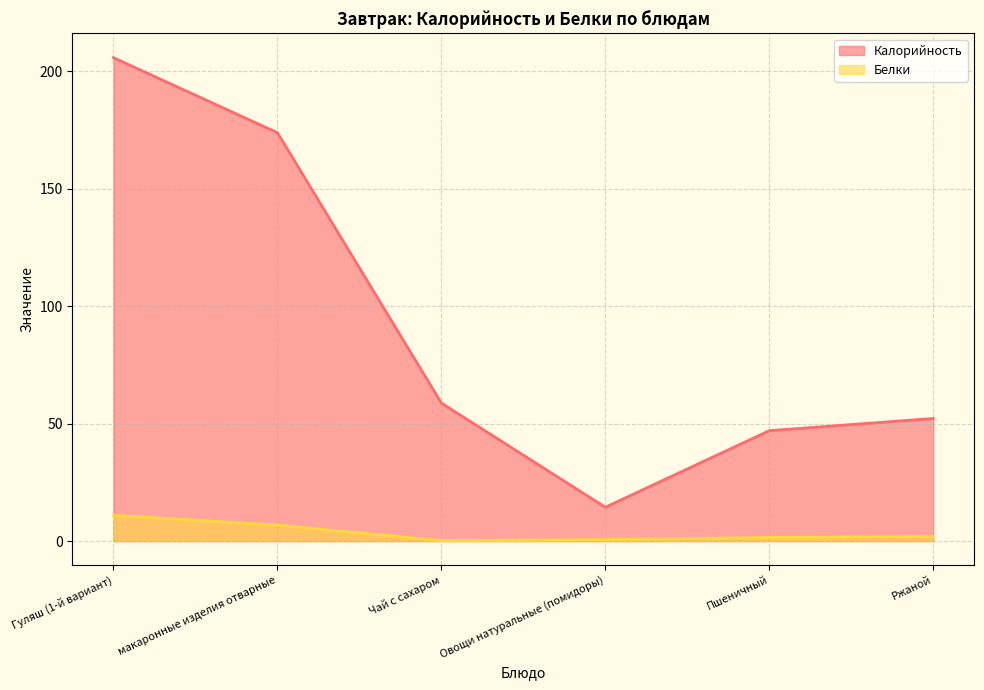

How many lines are shown in the chart?

2